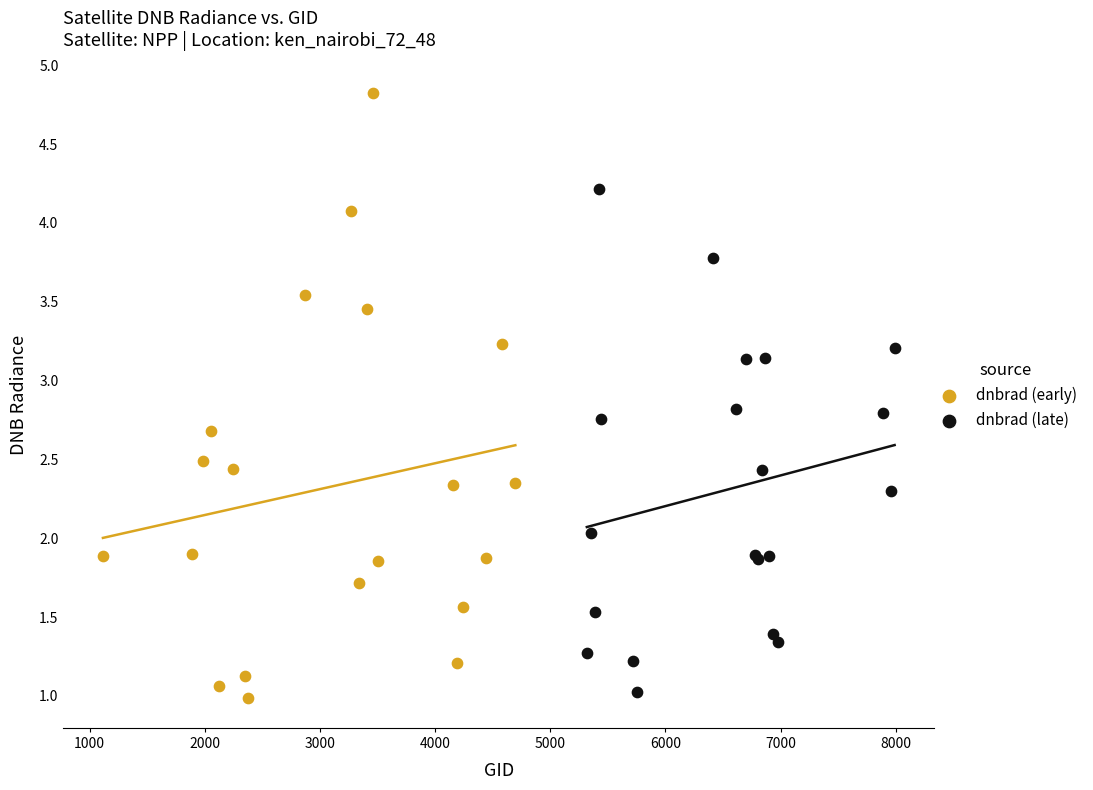

Which series has the largest Y range (max minus min)?

dnbrad (early)